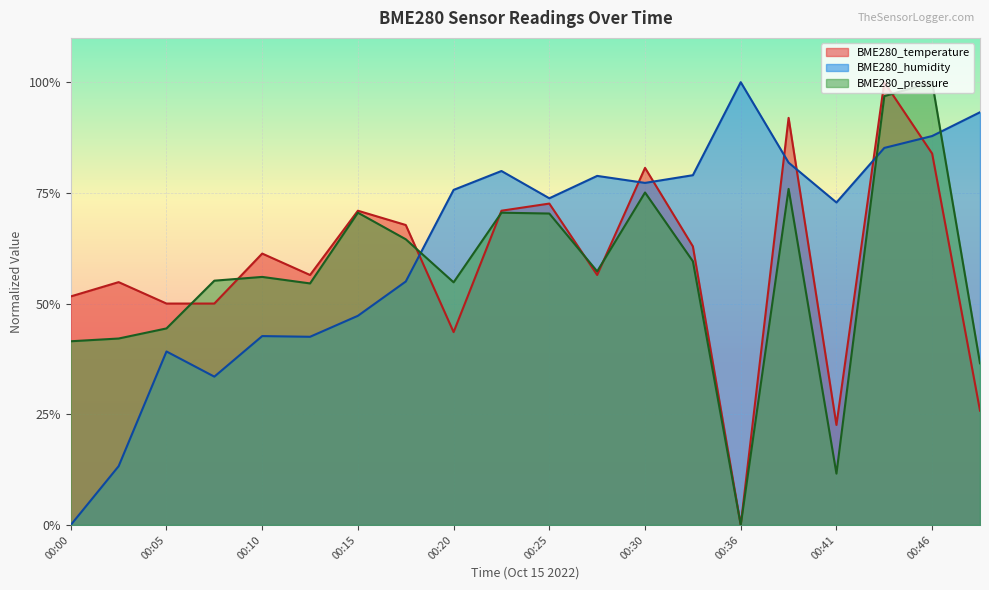

How many lines are shown in the chart?

3